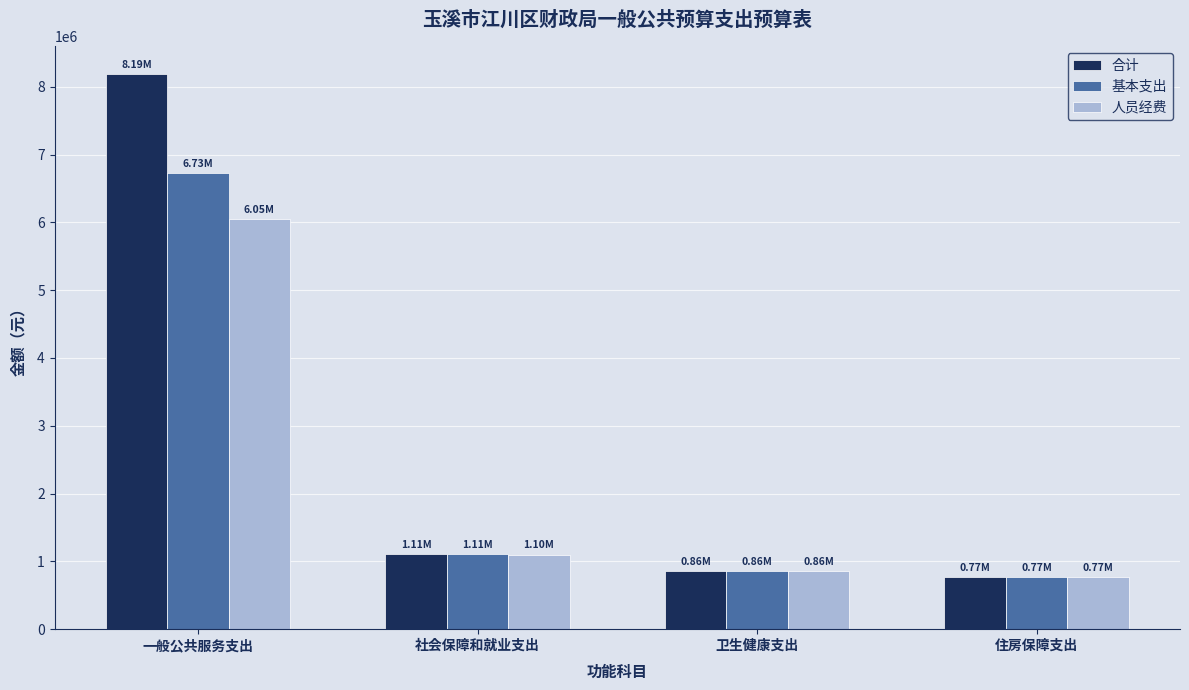

What are all the series names shown in the legend?

合计, 基本支出, 人员经费